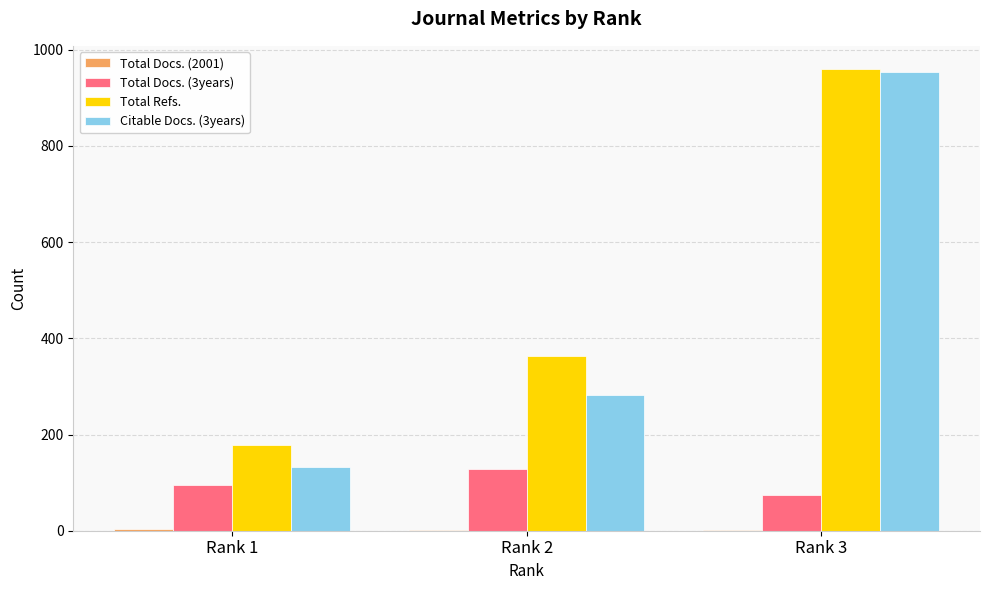

What is the sum of the Total Refs. values at Rank 2 and Rank 1?

542